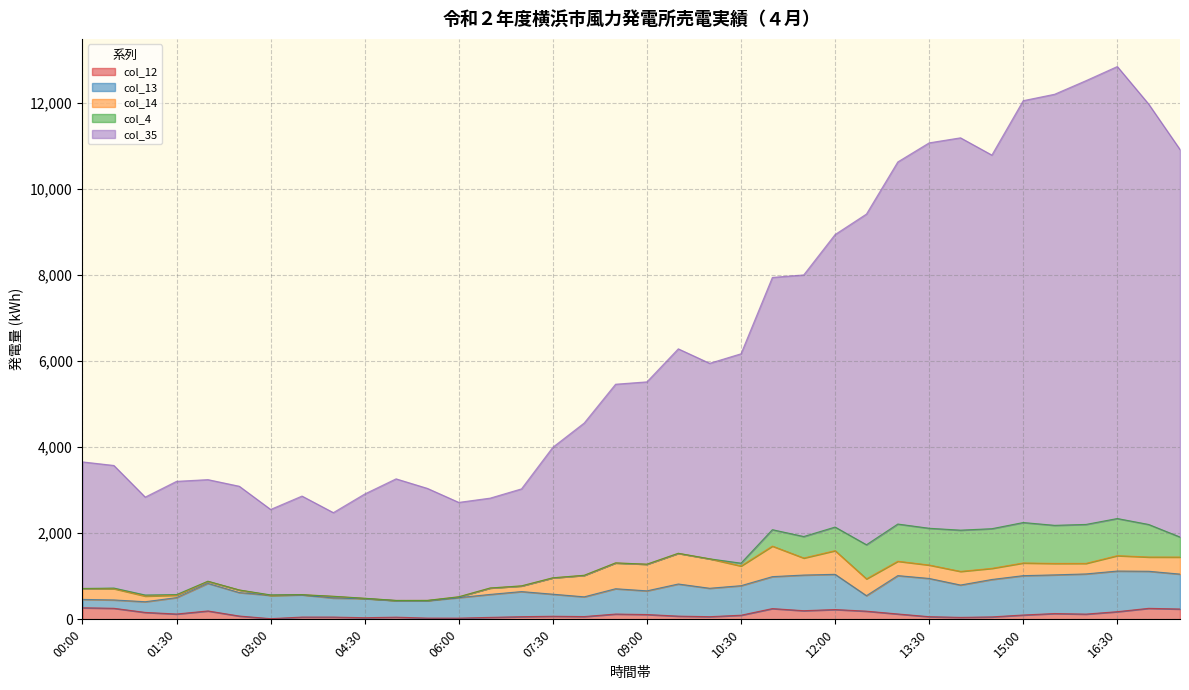

True or false: col_13 and col_12 intersect in this chart.

True